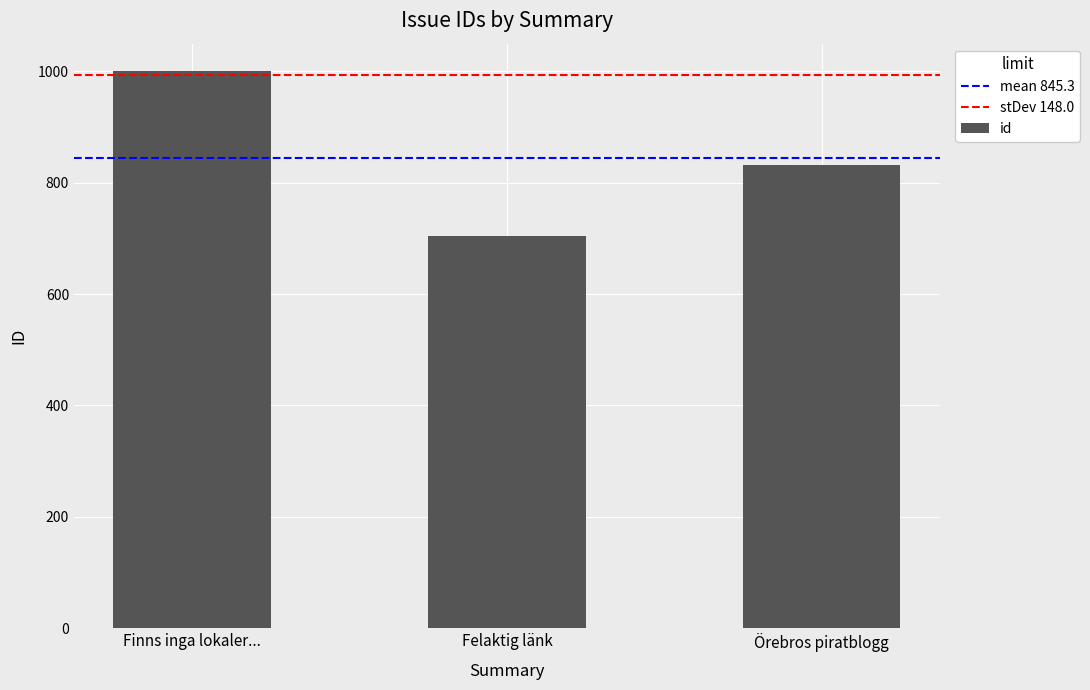

What is the difference between the maximum and second lowest values?

168